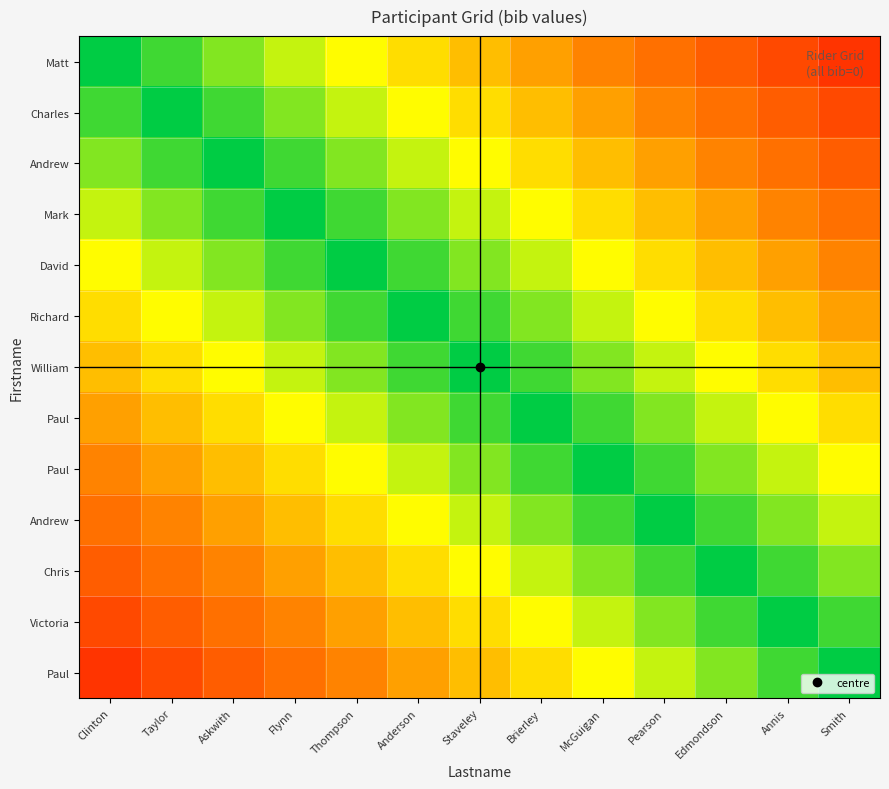

What is the spread (max minus min) of values at Clinton?

0.9